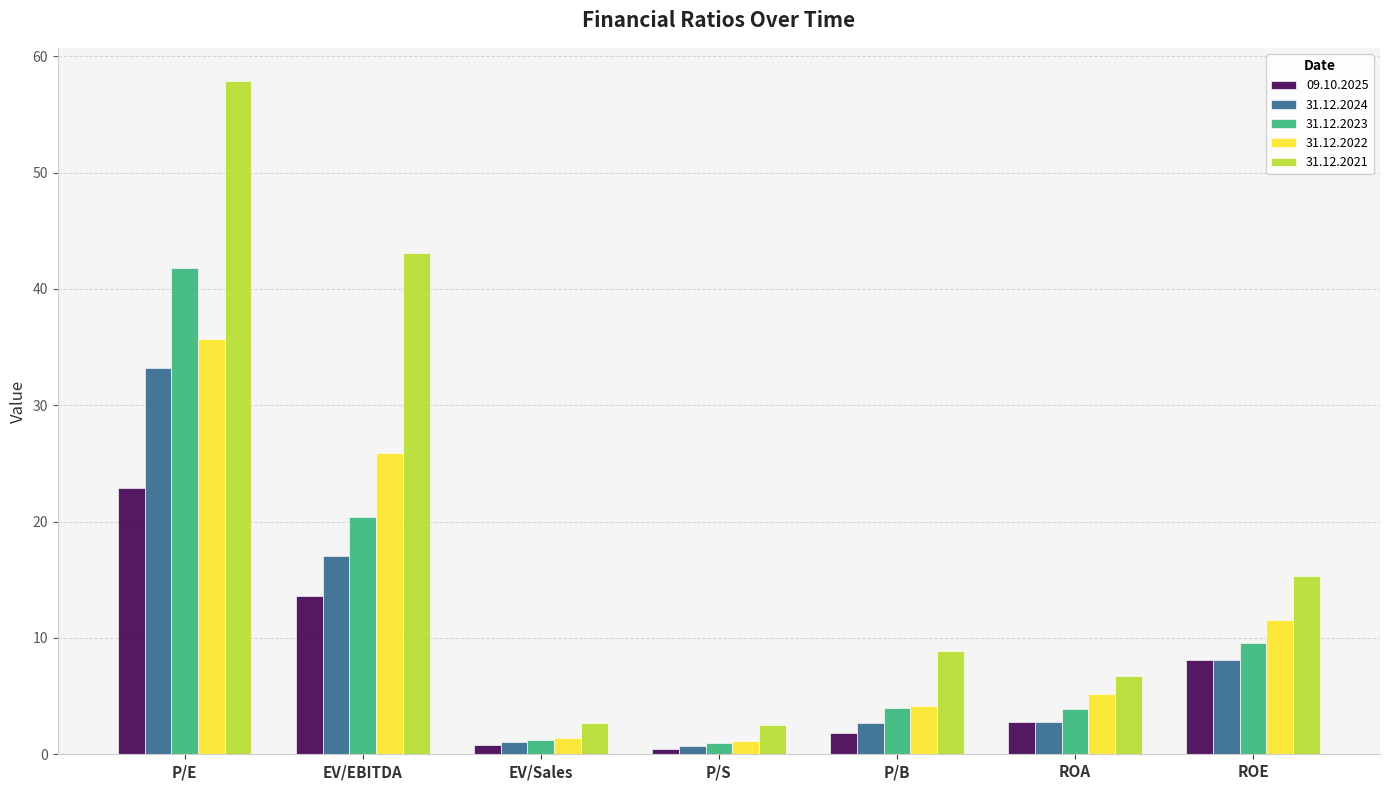

What is the greatest value displayed?

57.8